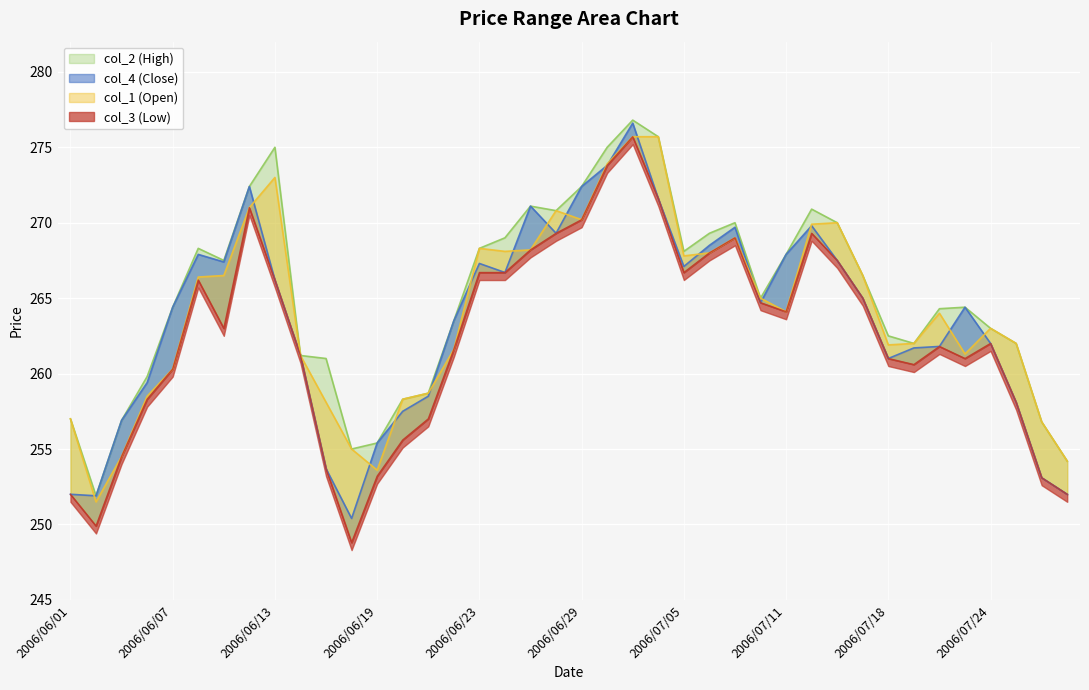

At 2006/07/10, list the series in order from smallest to largest.

col_3, col_4, col_1, col_2